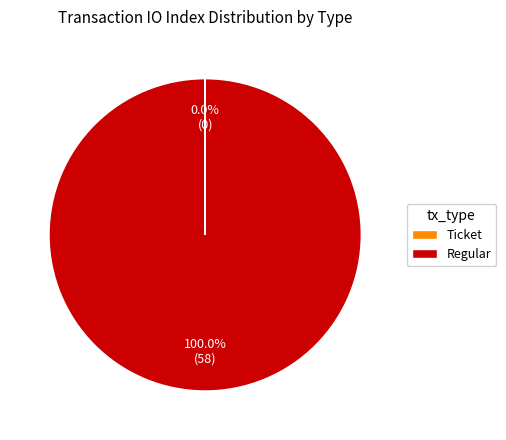

Which category has the biggest portion of the pie?

Regular